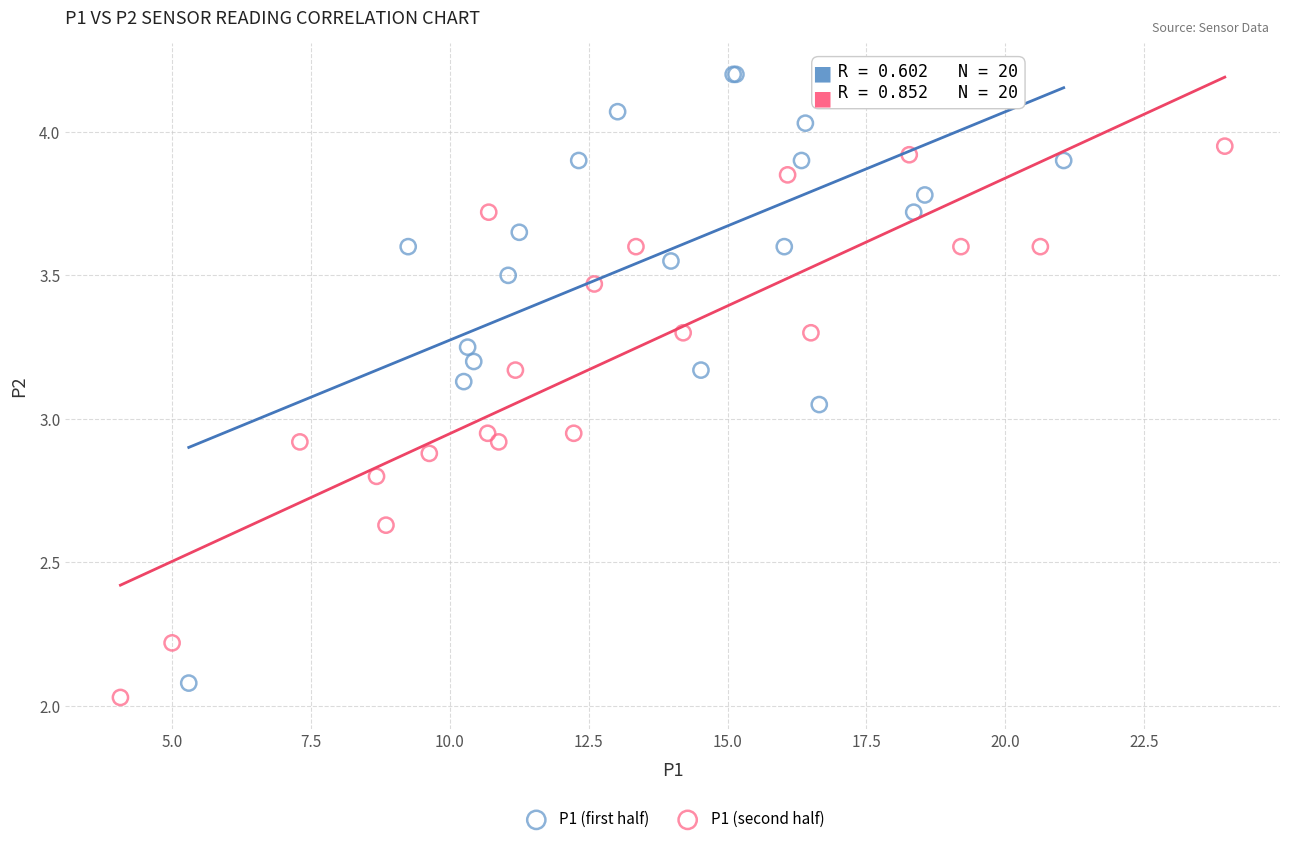

Which series contains the highest Y value?

P1 (first half)